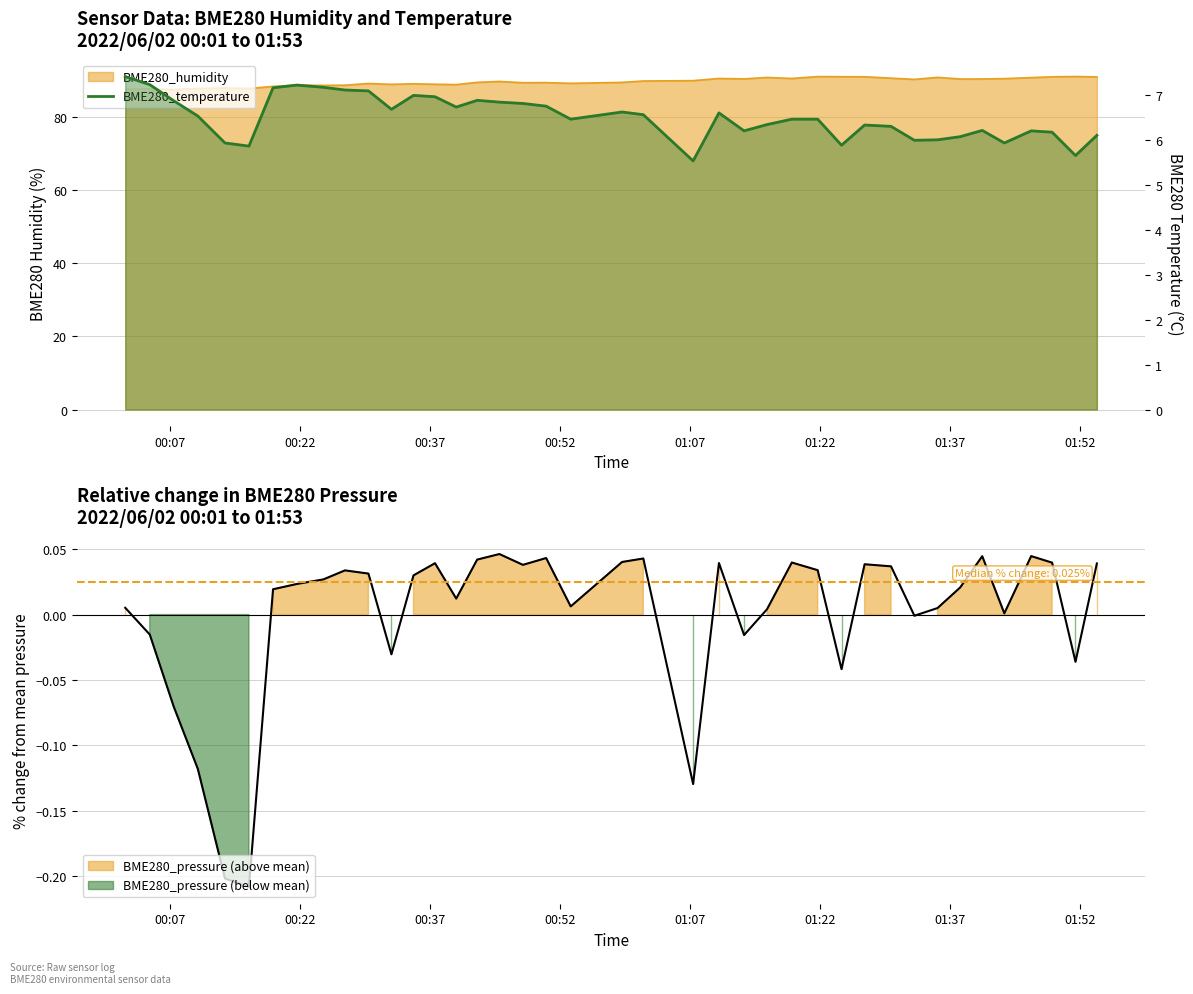

What is the greatest value displayed?

7.4